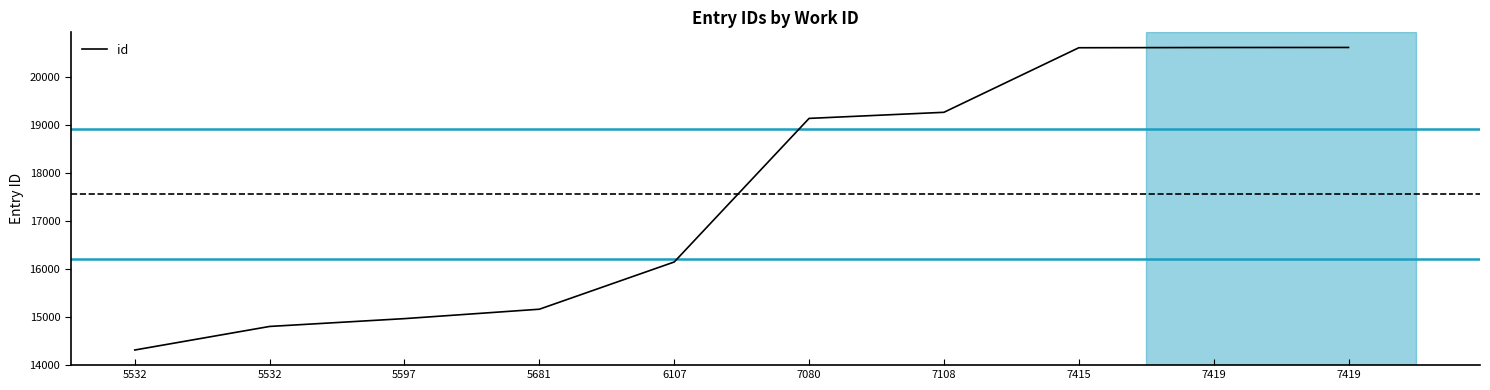

Reading right to left, extract all data points from this chart.

20609	20608	20603	19258	19131	16139	15155	14959	14796	14305